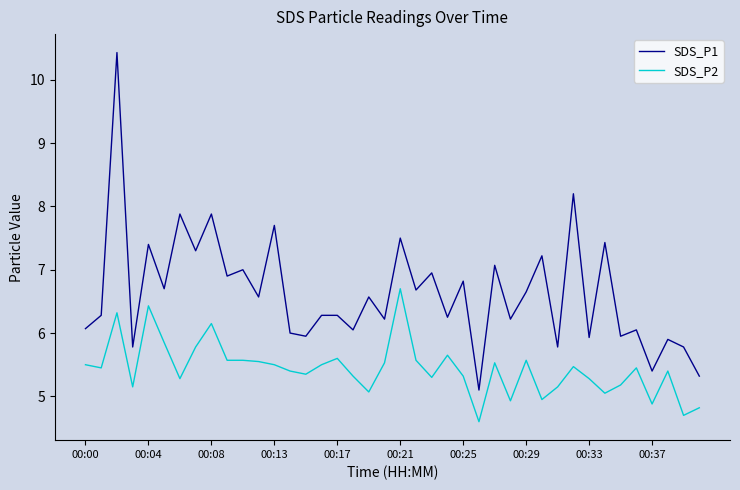

True or false: SDS_P1 and SDS_P2 intersect in this chart.

False